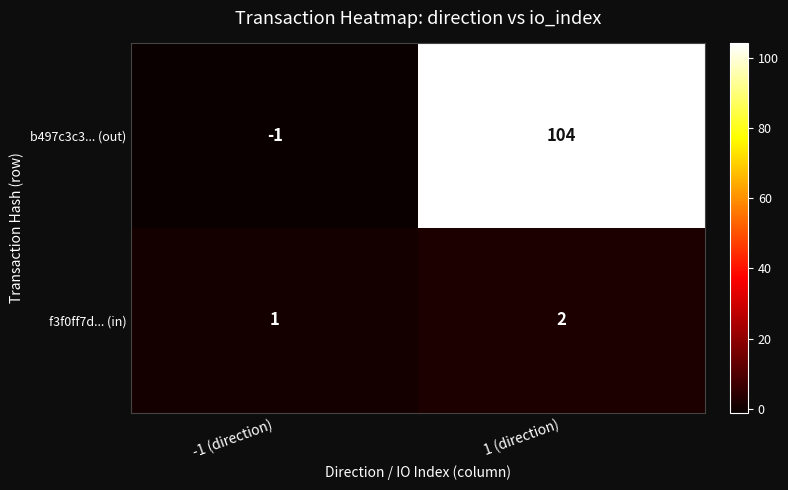

Where is b497c3c3... (out) nearest to the value 51?

-1 (direction)